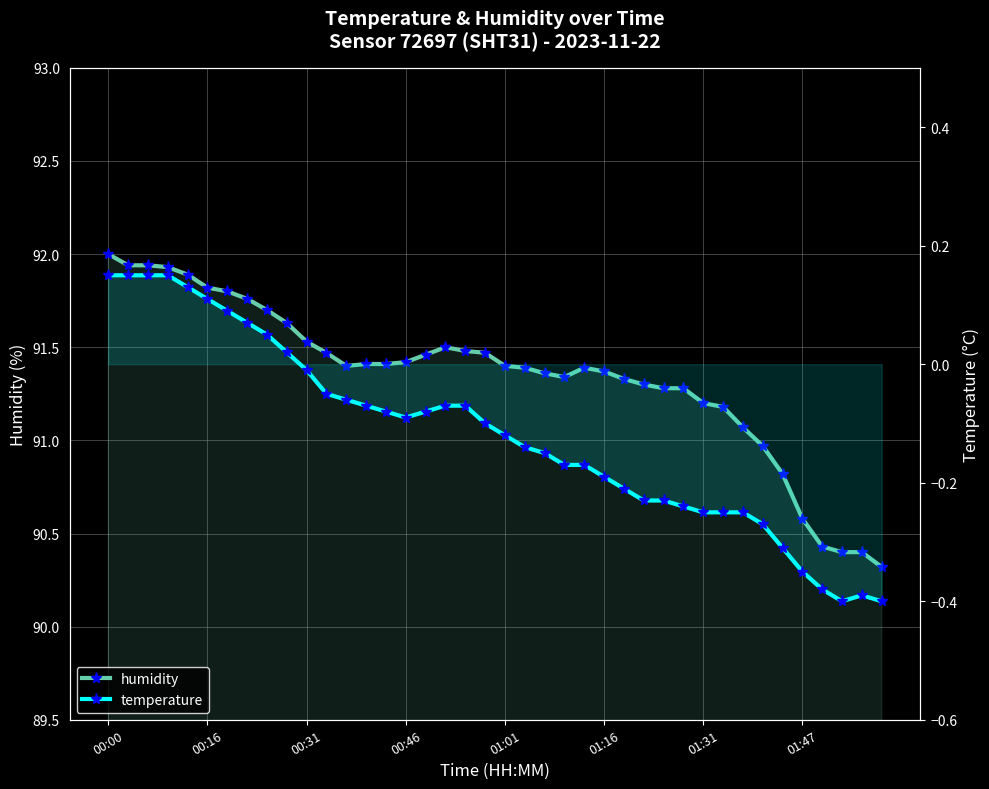

How many values in the temperature series are below 0?

30